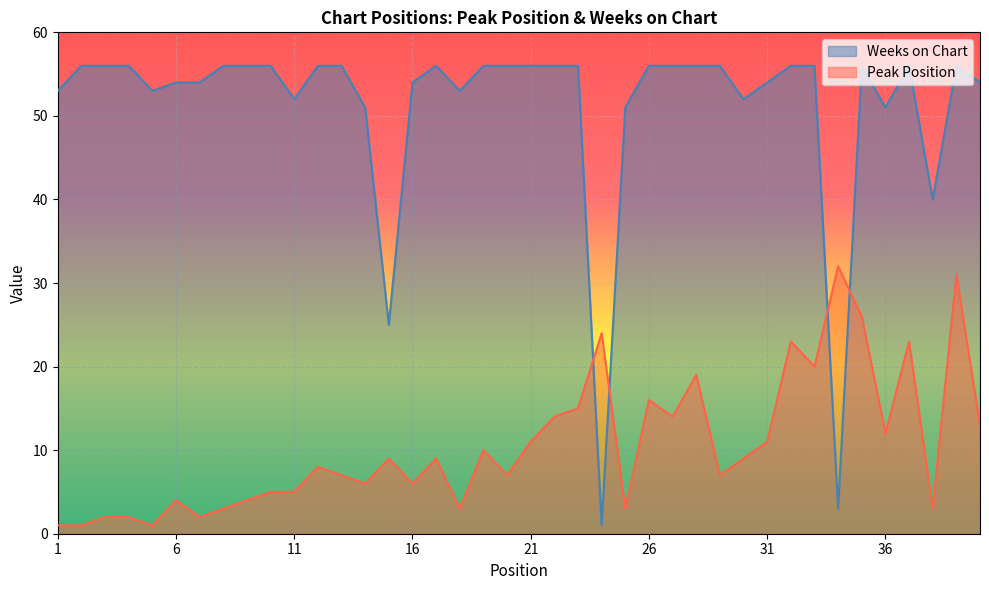

Between 17 and 7, which is larger?

17